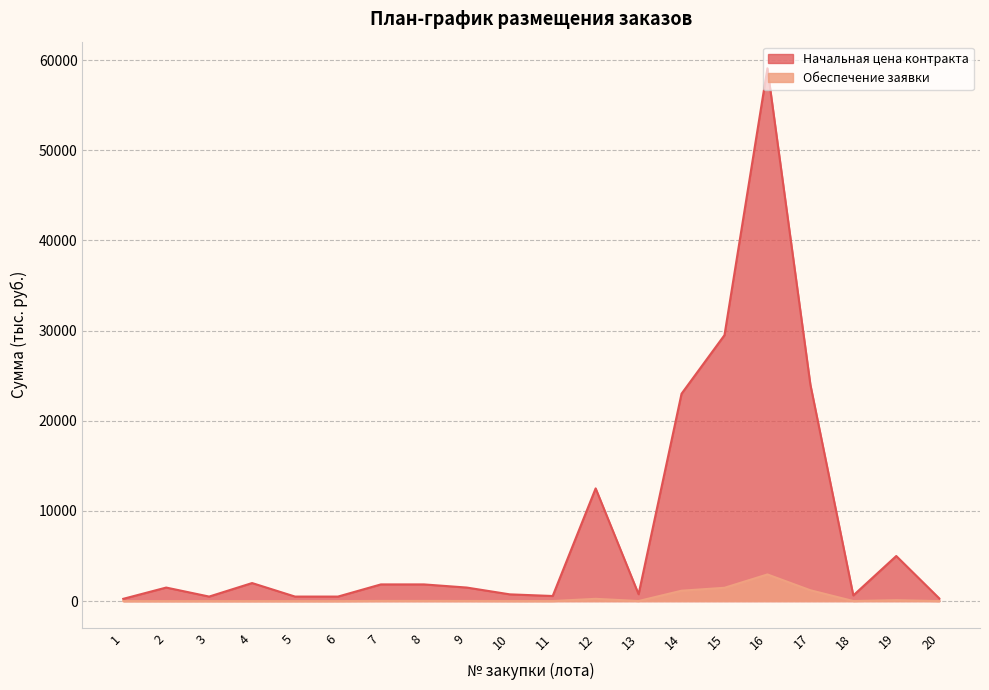

At which category does Обеспечение заявки reach its first local peak?

12